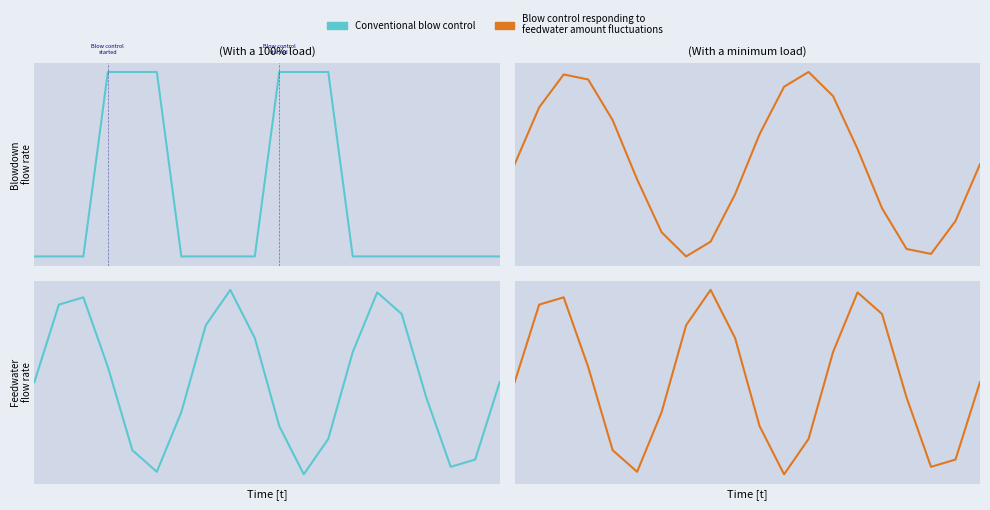

What is the sum of all Conventional blow control values?

6.0